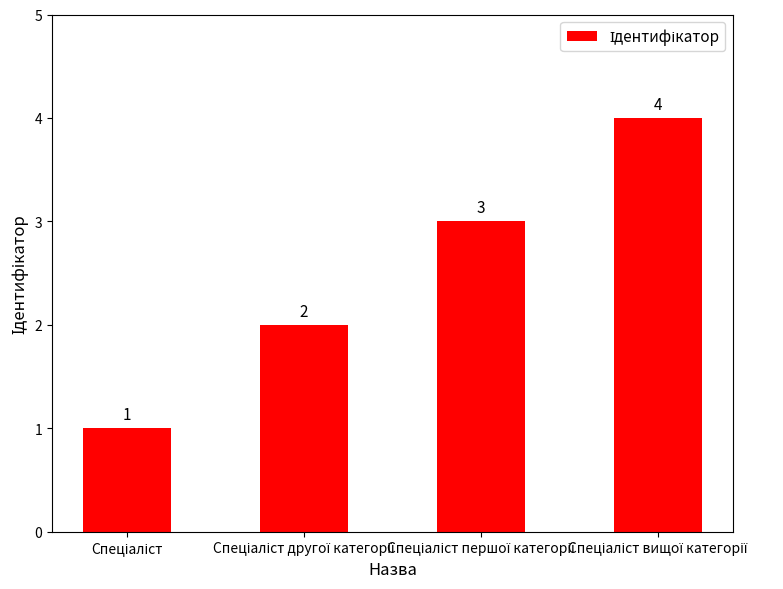

What is the difference between the maximum and minimum values?

3